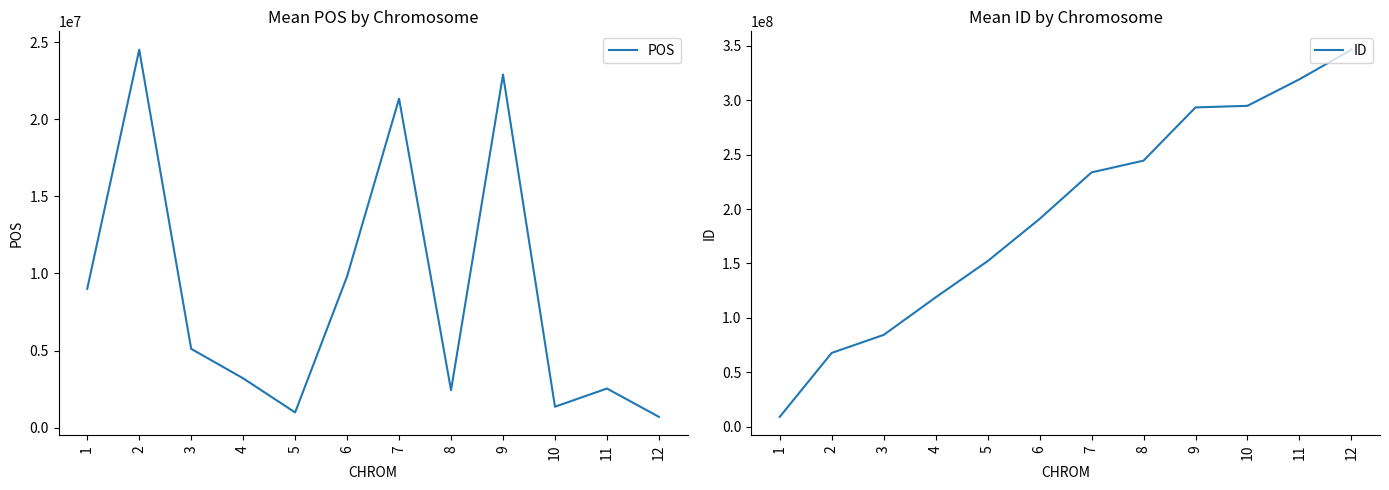

The ID series shows 319226630 at 11. True or false?

True